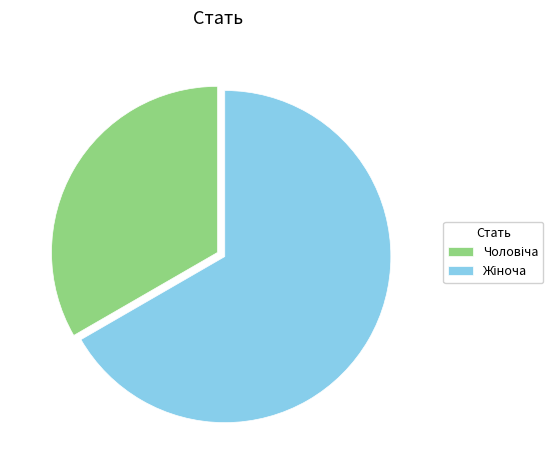

Is there a majority slice in this chart?

Yes